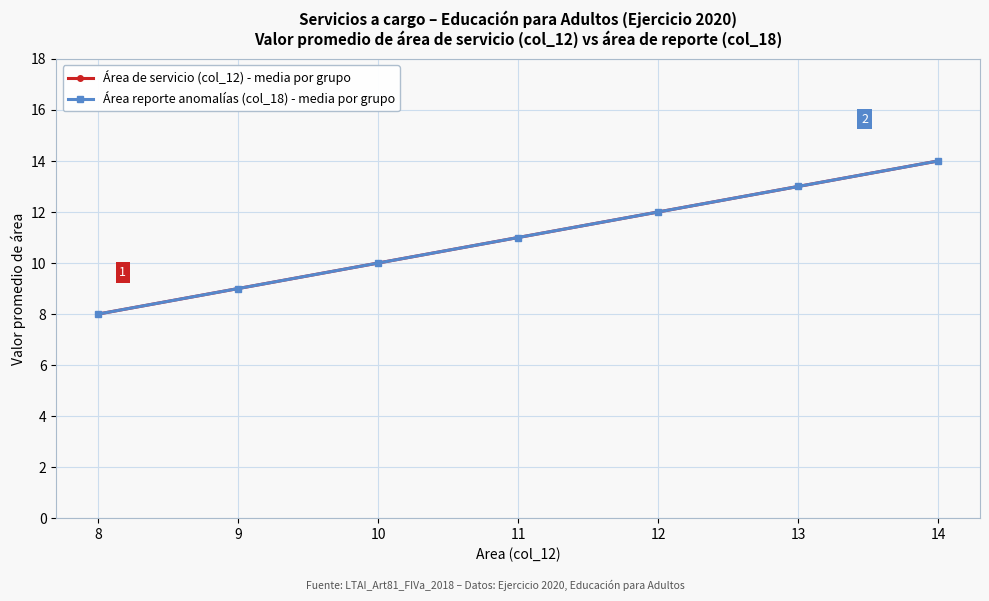

The Área de servicio (col_12) - media por grupo series shows 3 at 12. True or false?

False